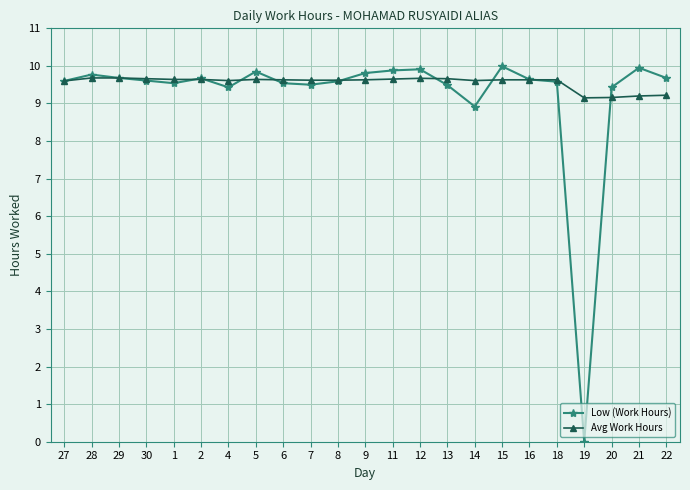

True or false: Avg Work Hours has more than 0 points higher than both neighbors.

True